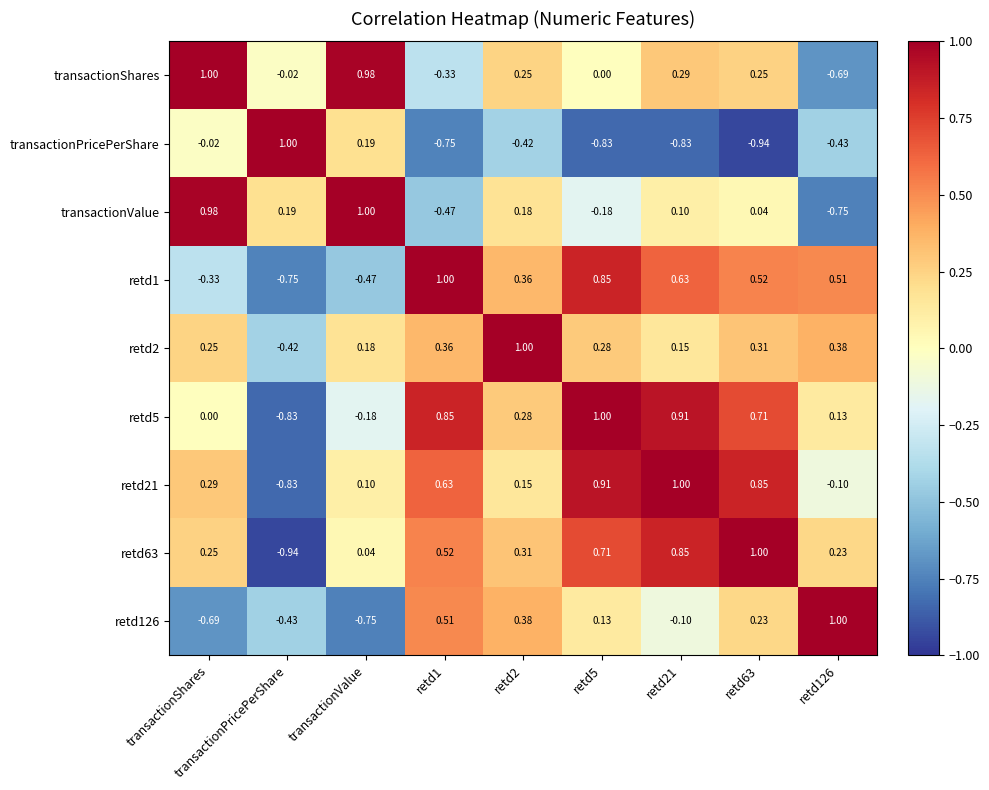

Where is retd1 nearest to the value 0?

transactionShares